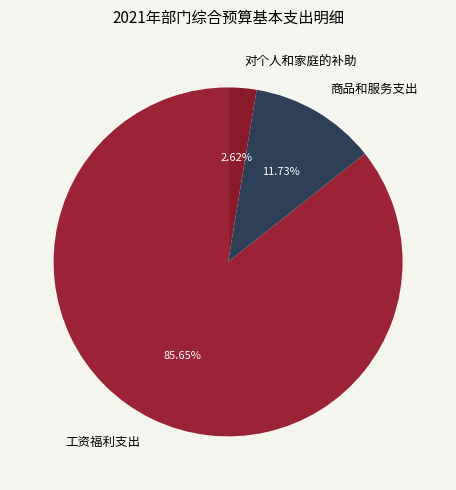

Is it true that 对个人和家庭的补助 is 14% of the pie?

False